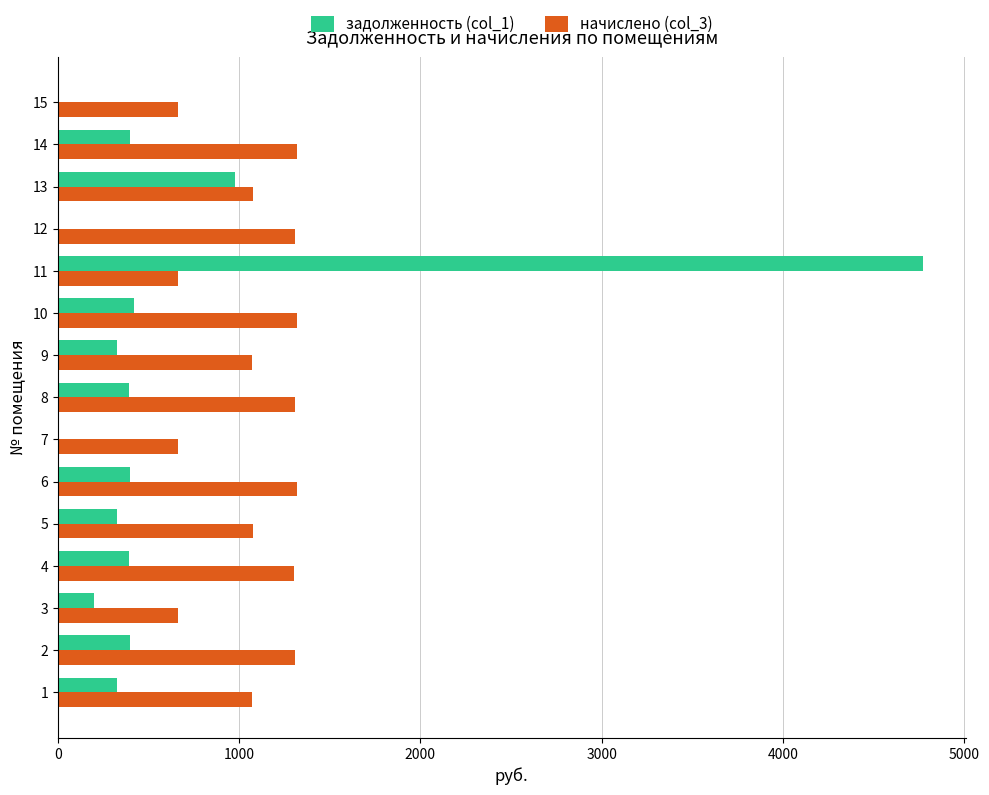

The value of начислено (col_3) at 6 is 1316.8. True or false?

True